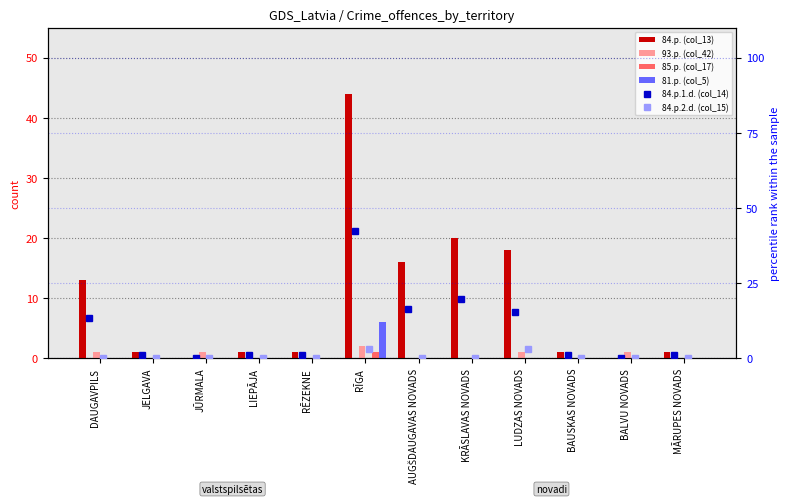

True or false: 84.p.1.d. (col_14) has a value of 0.5 at JELGAVA.

False